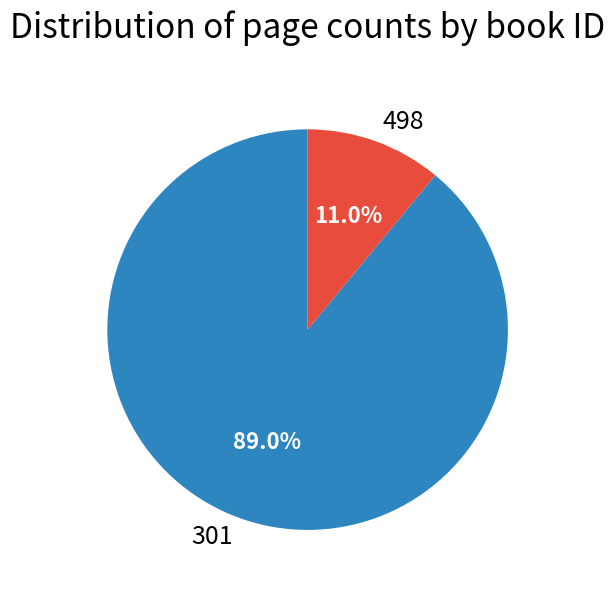

To the nearest percent, what percentage of the pie is 301?

89%